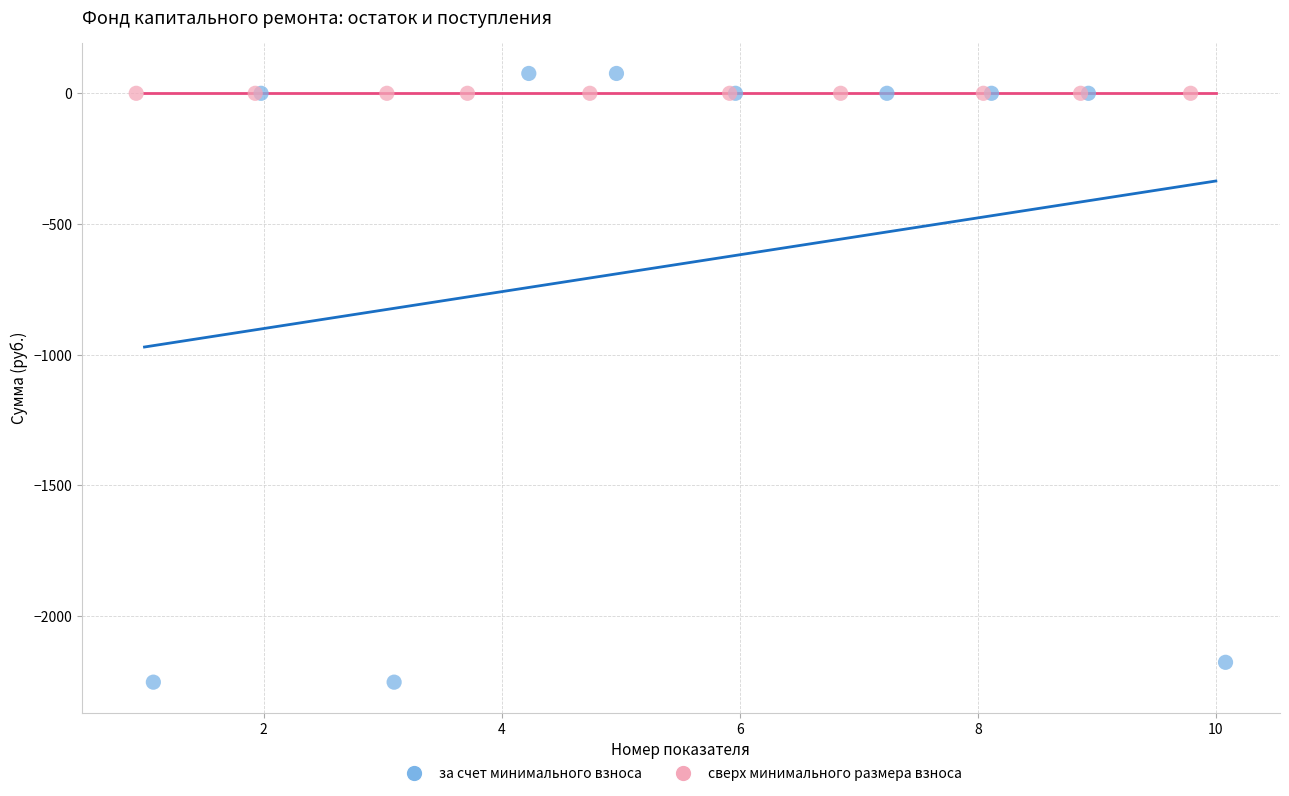

Which series contains the lowest Y value?

за счет минимального взноса